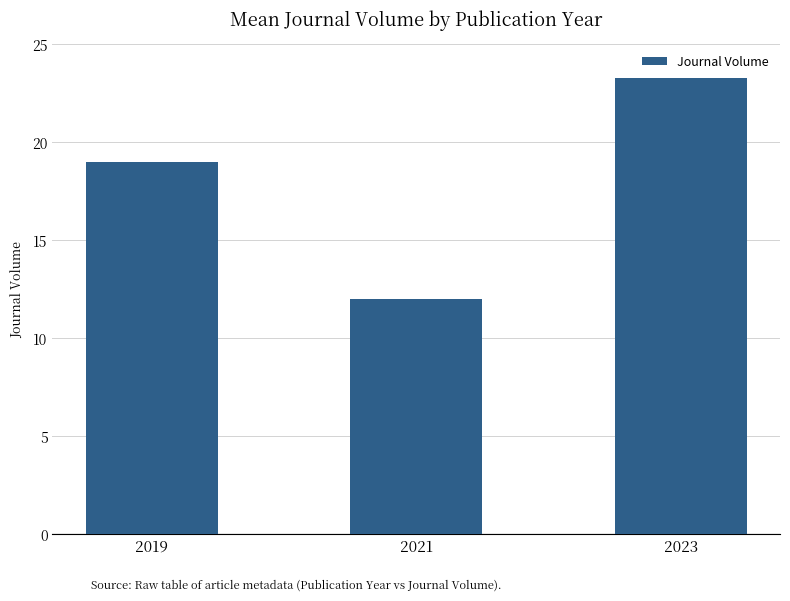

Which has a higher value, 2023 or 2019?

2023